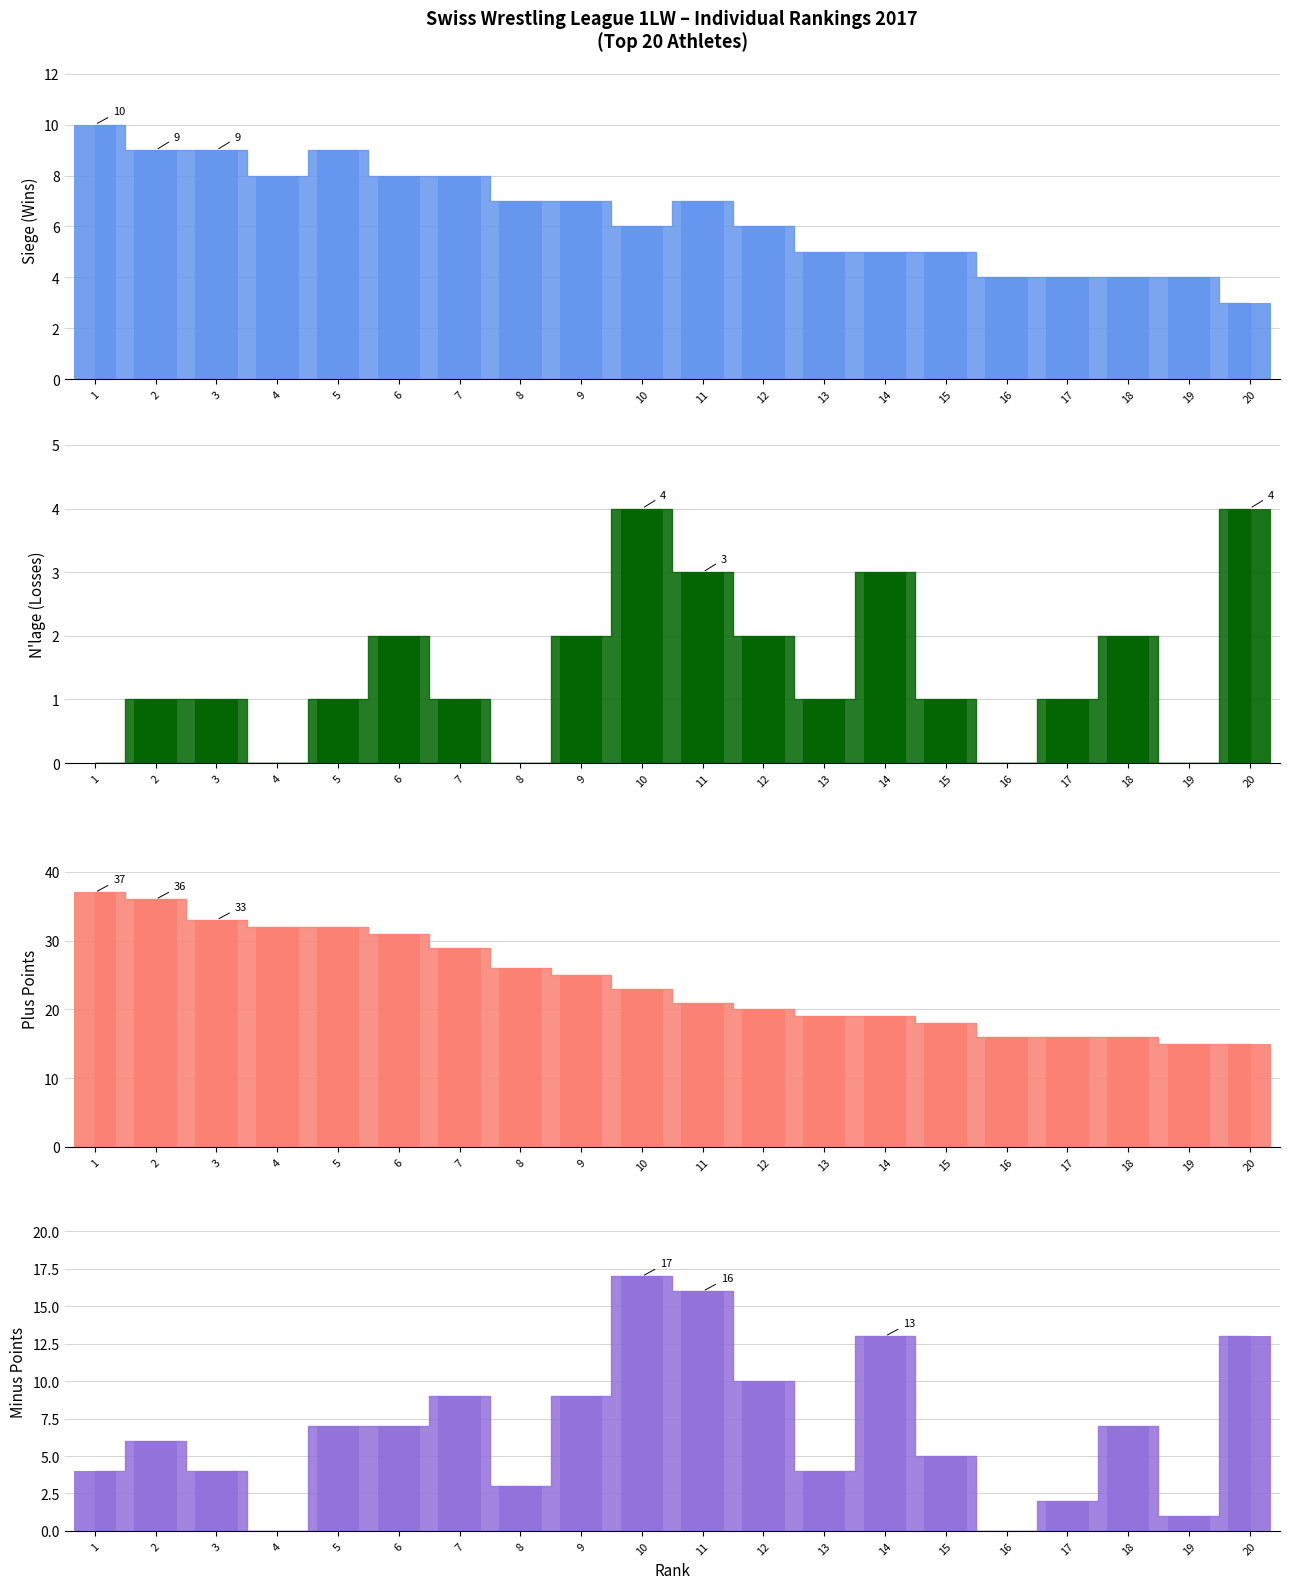

How many groups of bars are there?

20